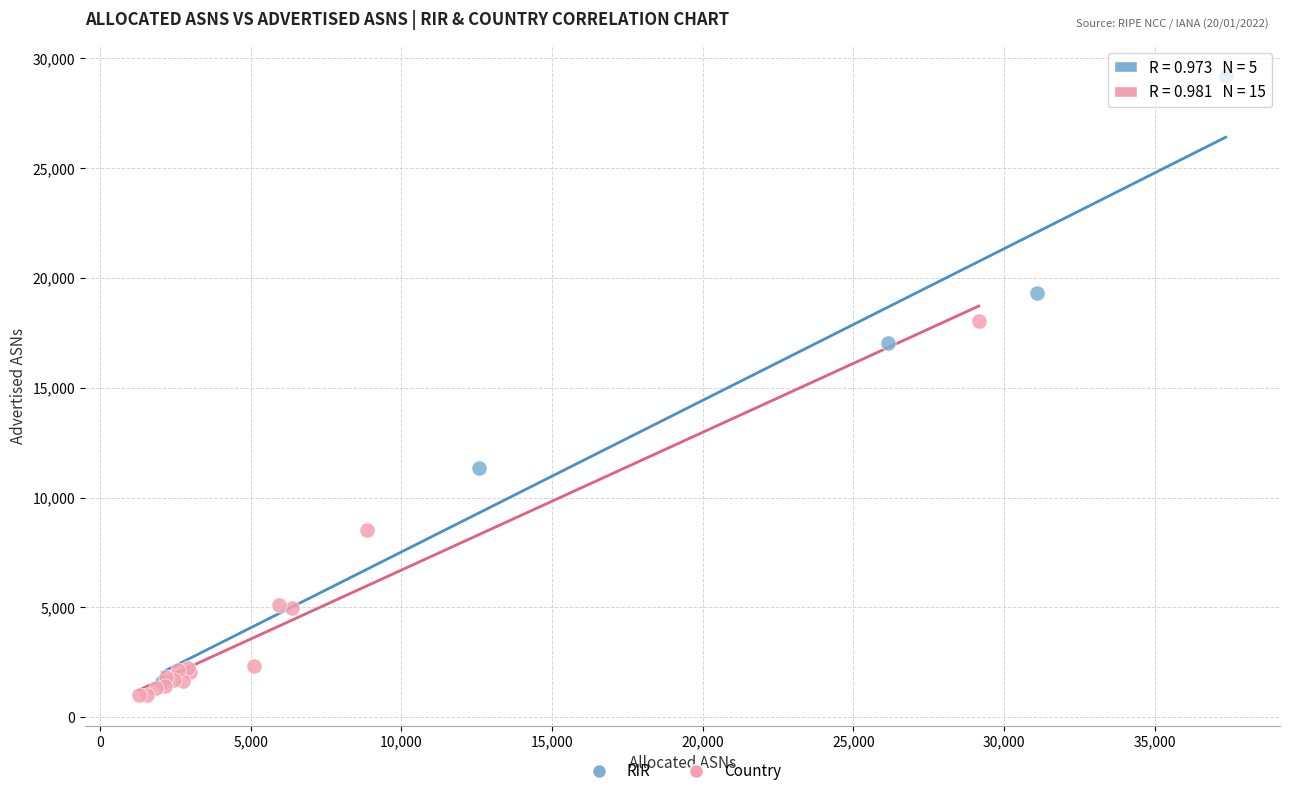

Which series has the largest Y range (max minus min)?

RIR